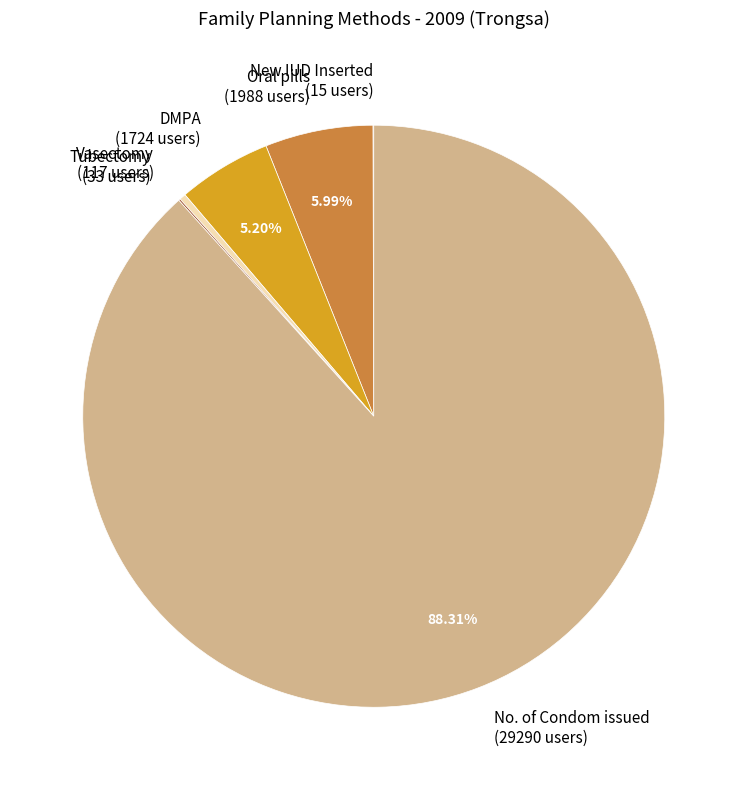

Approximately how many times larger is the value at Oral pills (1988 users) compared to DMPA (1724 users)?

1.2